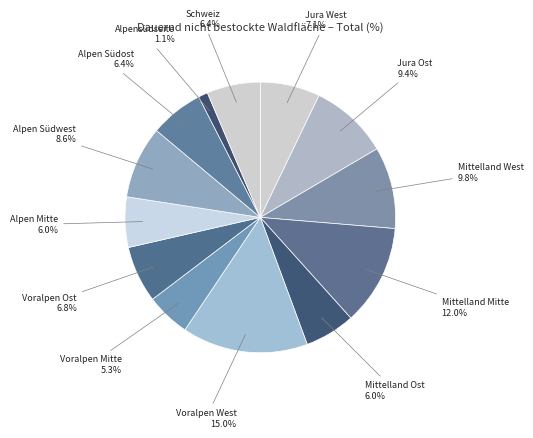

True or false: Alpen Mitte accounts for 20% of the total.

False